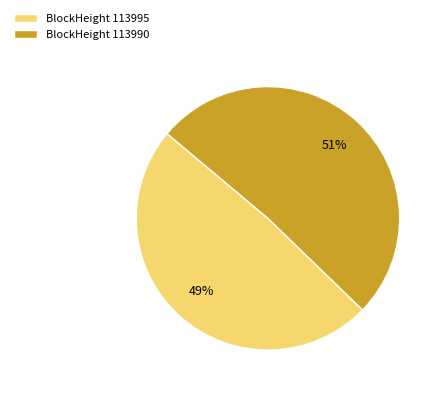

Which has a higher value, BlockHeight 113995 or BlockHeight 113990?

BlockHeight 113990